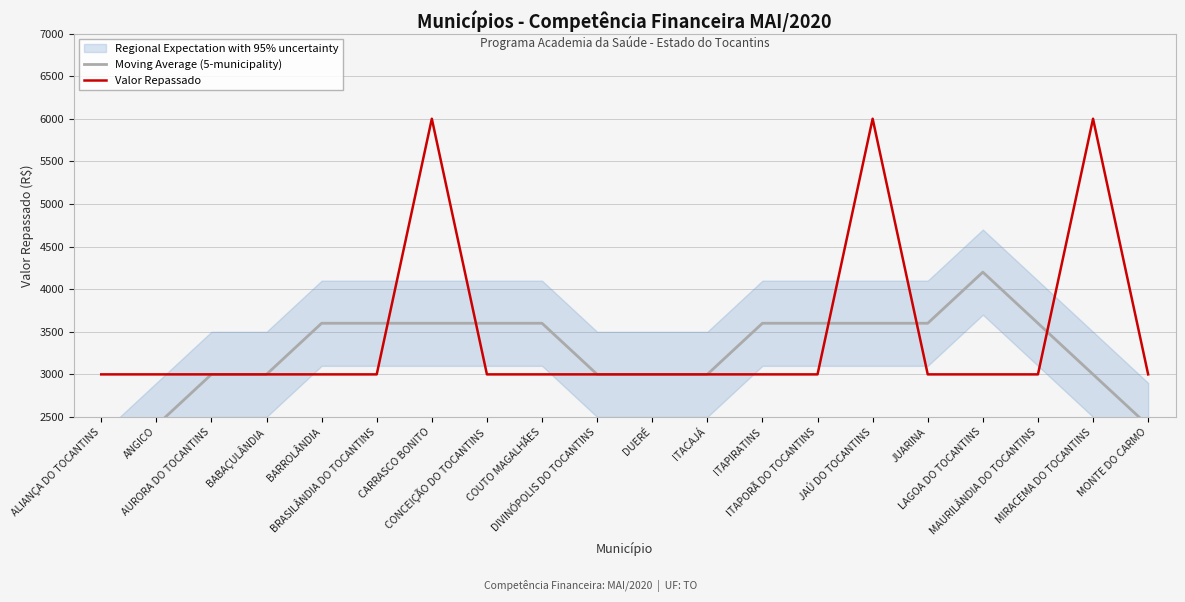

Which series has the largest total across all categories?

Valor Repassado